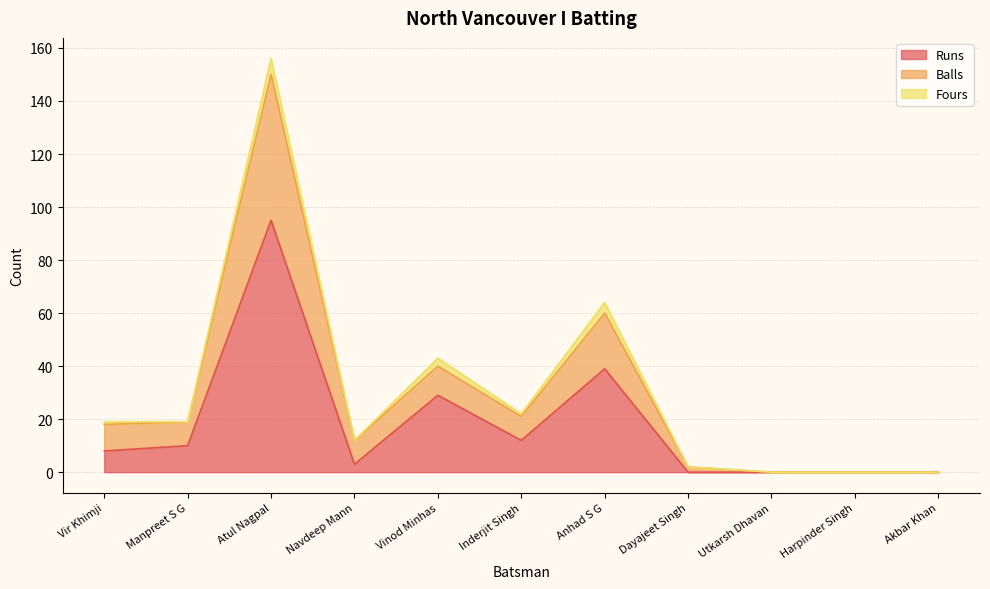

What is the total value across all series at Inderjit Singh?

22